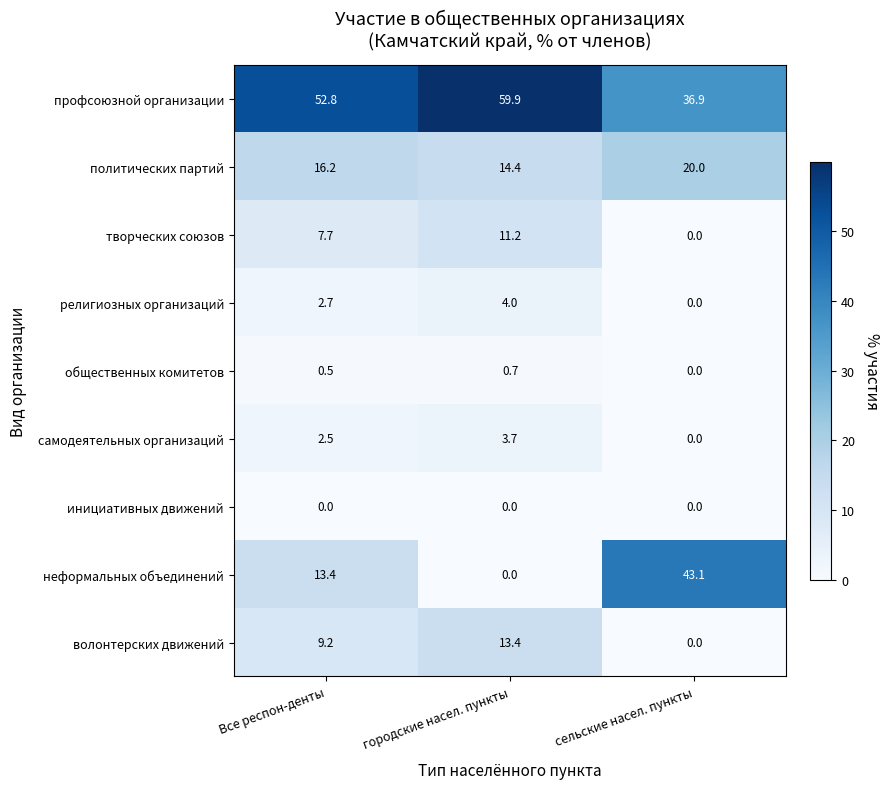

Where is профсоюзной организации nearest to the value 48?

Все респон-денты